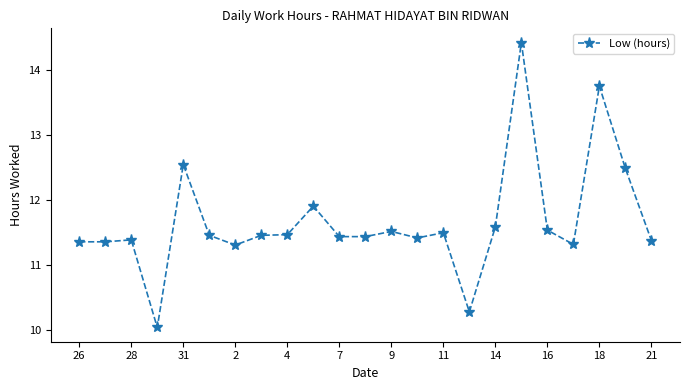

What is the greatest value displayed?

14.4